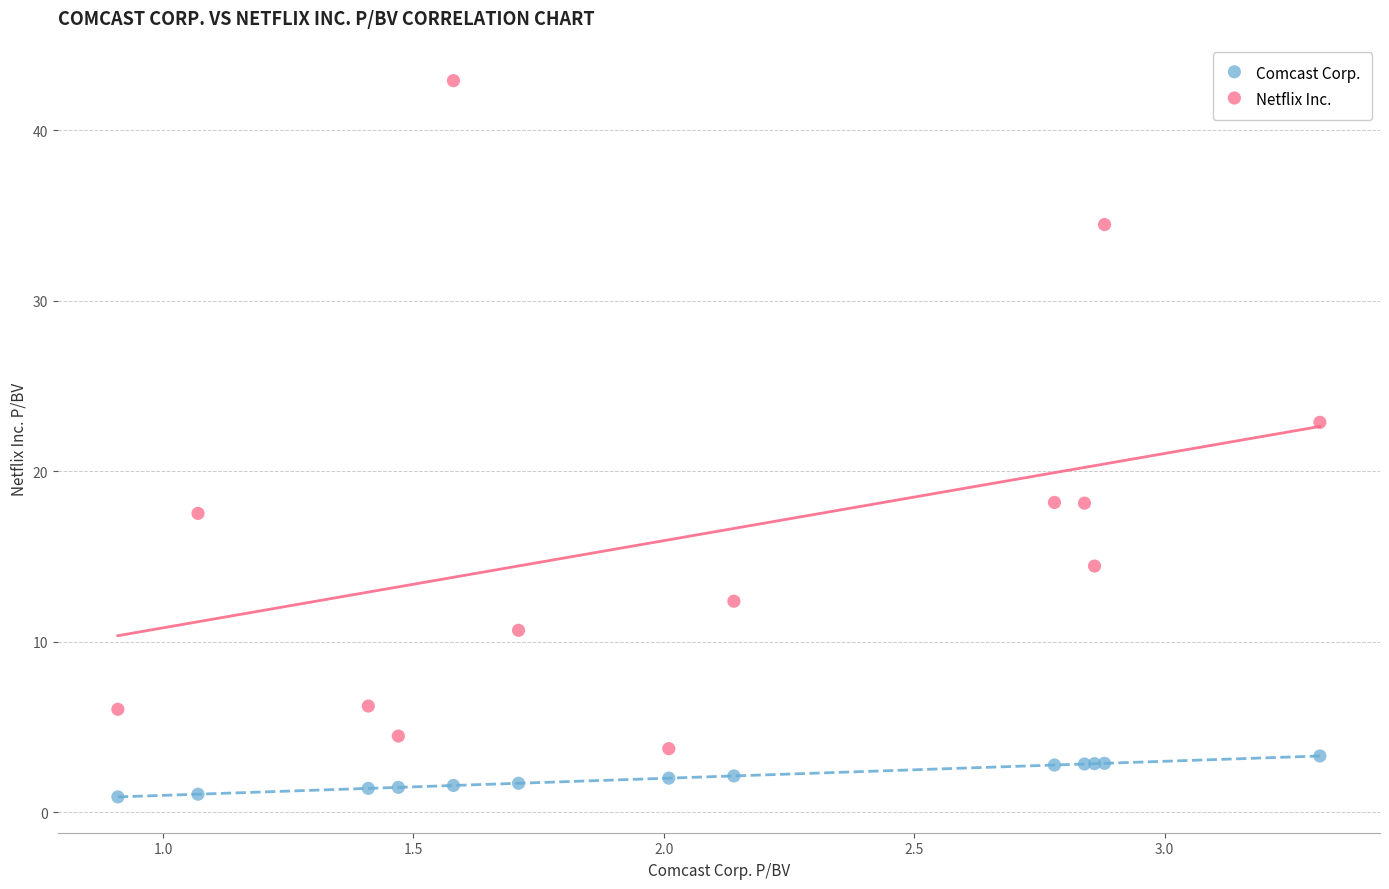

Which series reaches the minimum Y coordinate?

Comcast Corp.